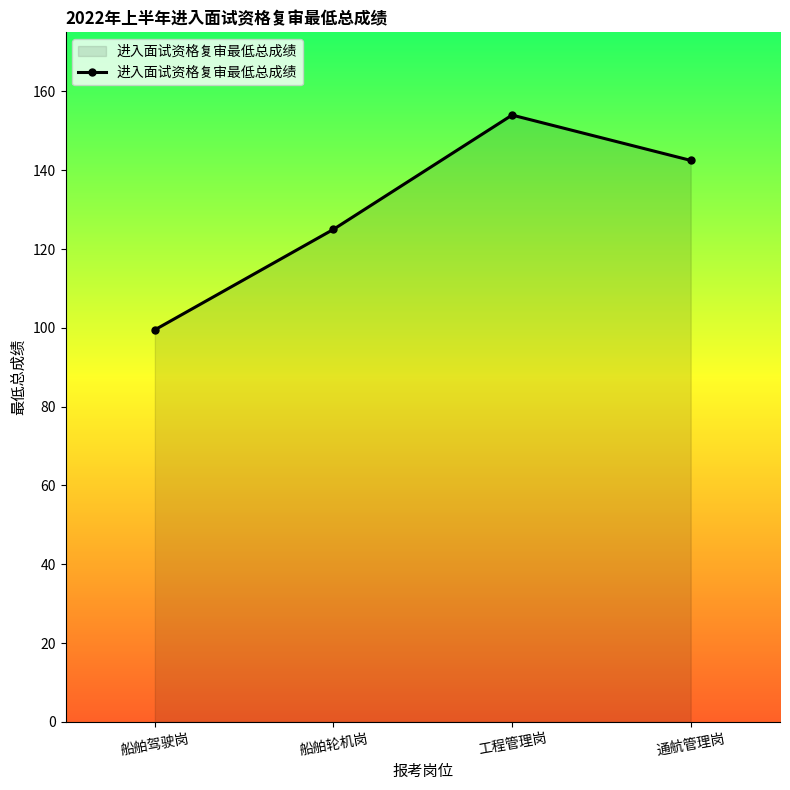

What is the difference between the values at 通航管理岗 and 工程管理岗?

11.5